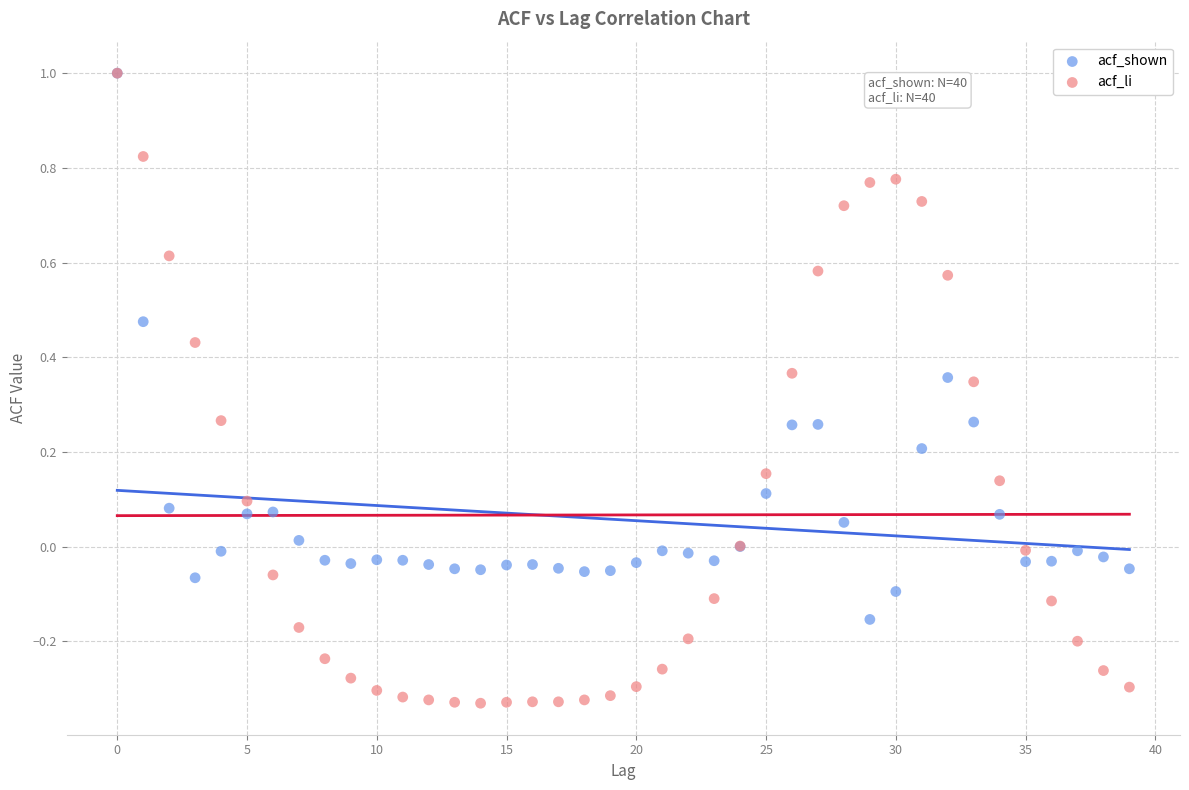

Which series has the largest Y range (max minus min)?

acf_li